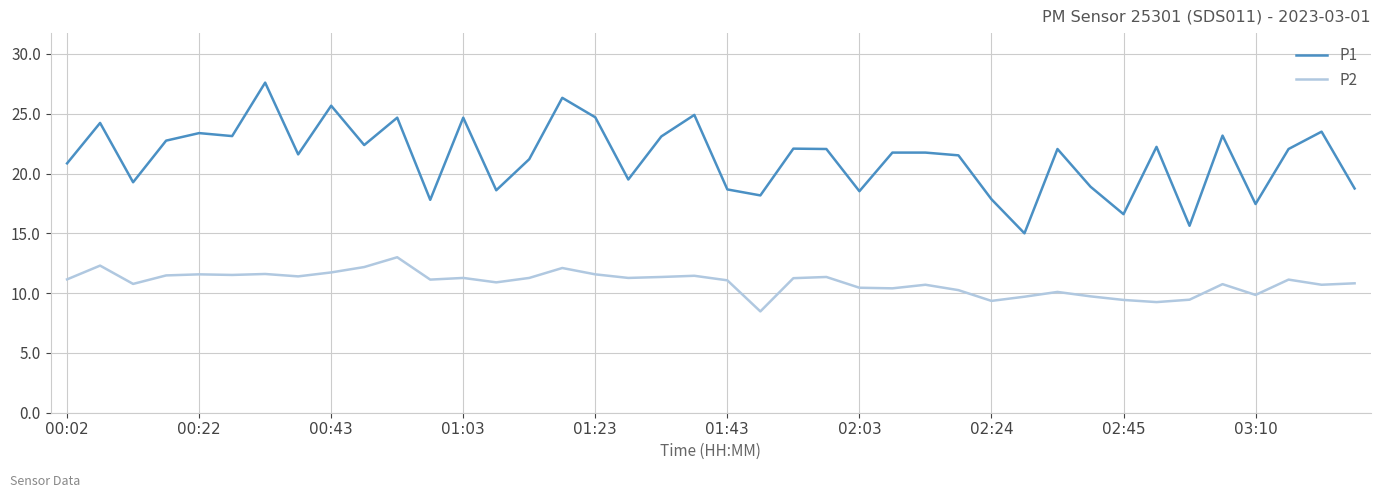

True or false: P1 and P2 intersect in this chart.

False